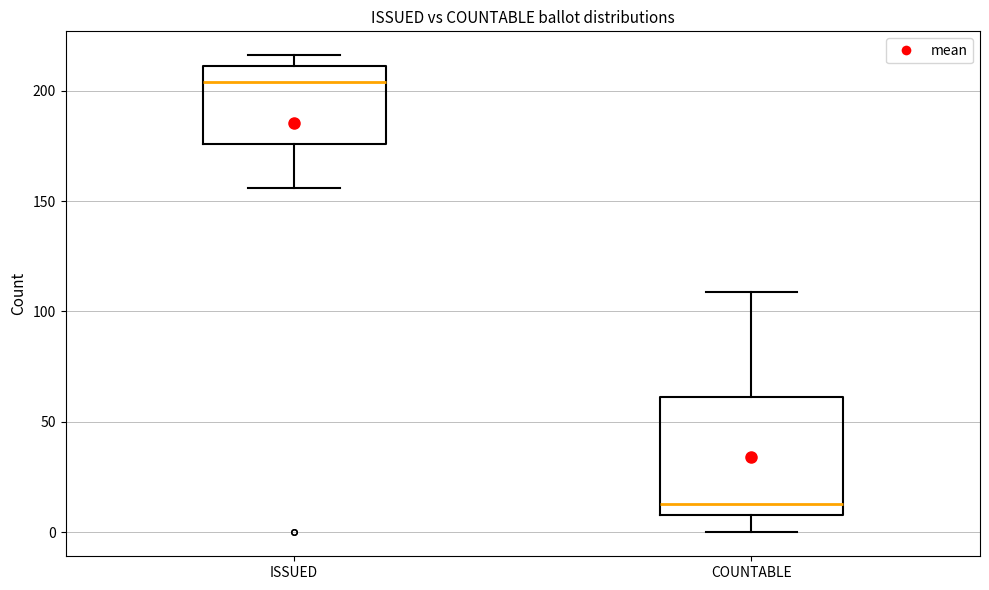

Reading left to right, transcribe this box plot: for each box, give where its median line is, the range the box spans, and where its two whiskers end, as read against the y-axis. The values are not printed on the chart, so give them approximately, as read against the axis.

ISSUED: median 205, box 175 to 210, whiskers 155 to 215
COUNTABLE: median 15, box 10 to 60, whiskers 0 to 110